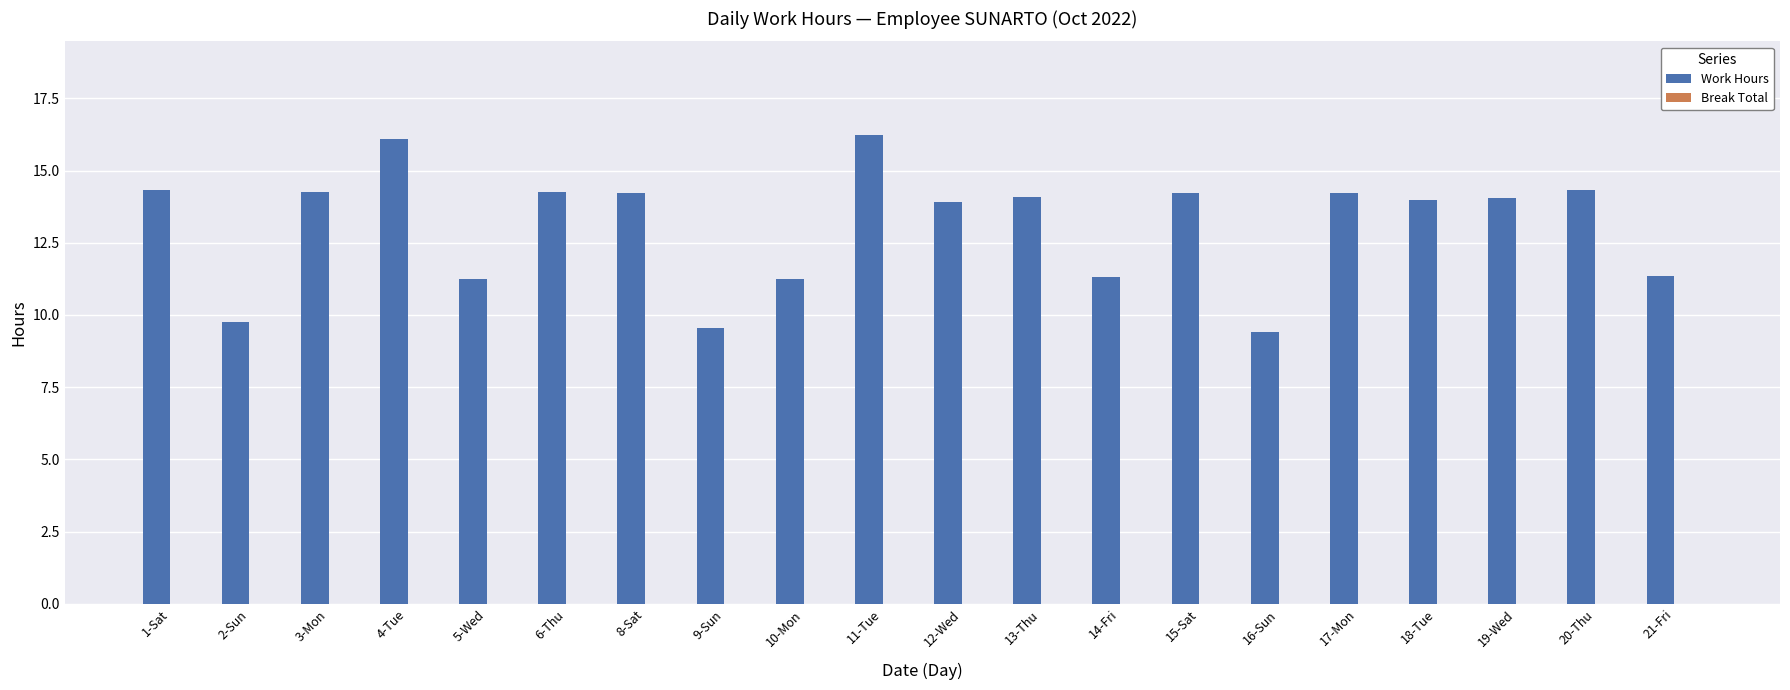

What is the maximum value shown in the chart?

16.2